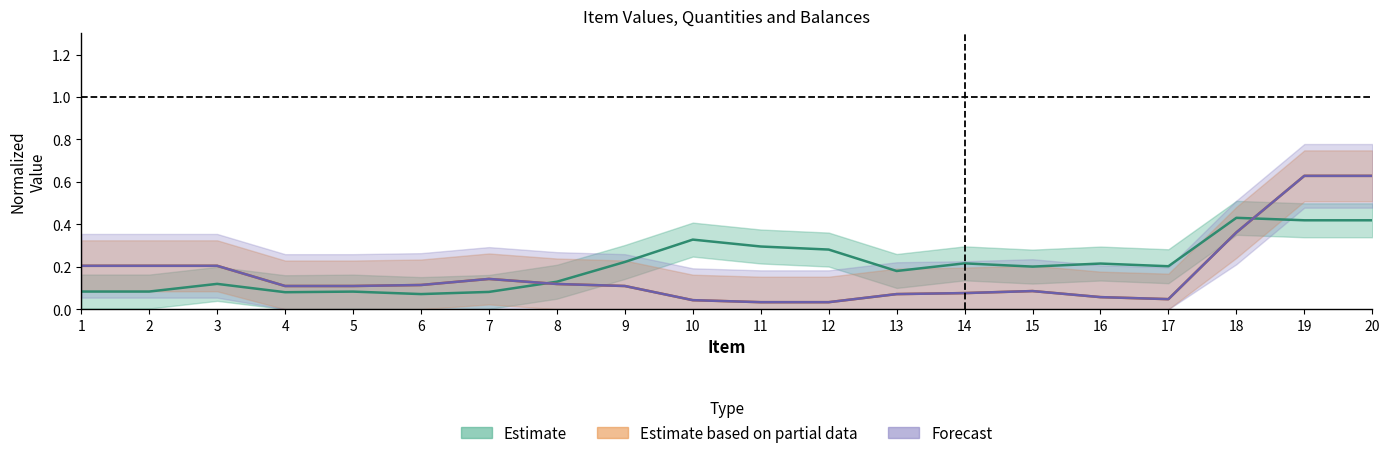

True or false: Estimate has more than 1 interior local peaks.

True